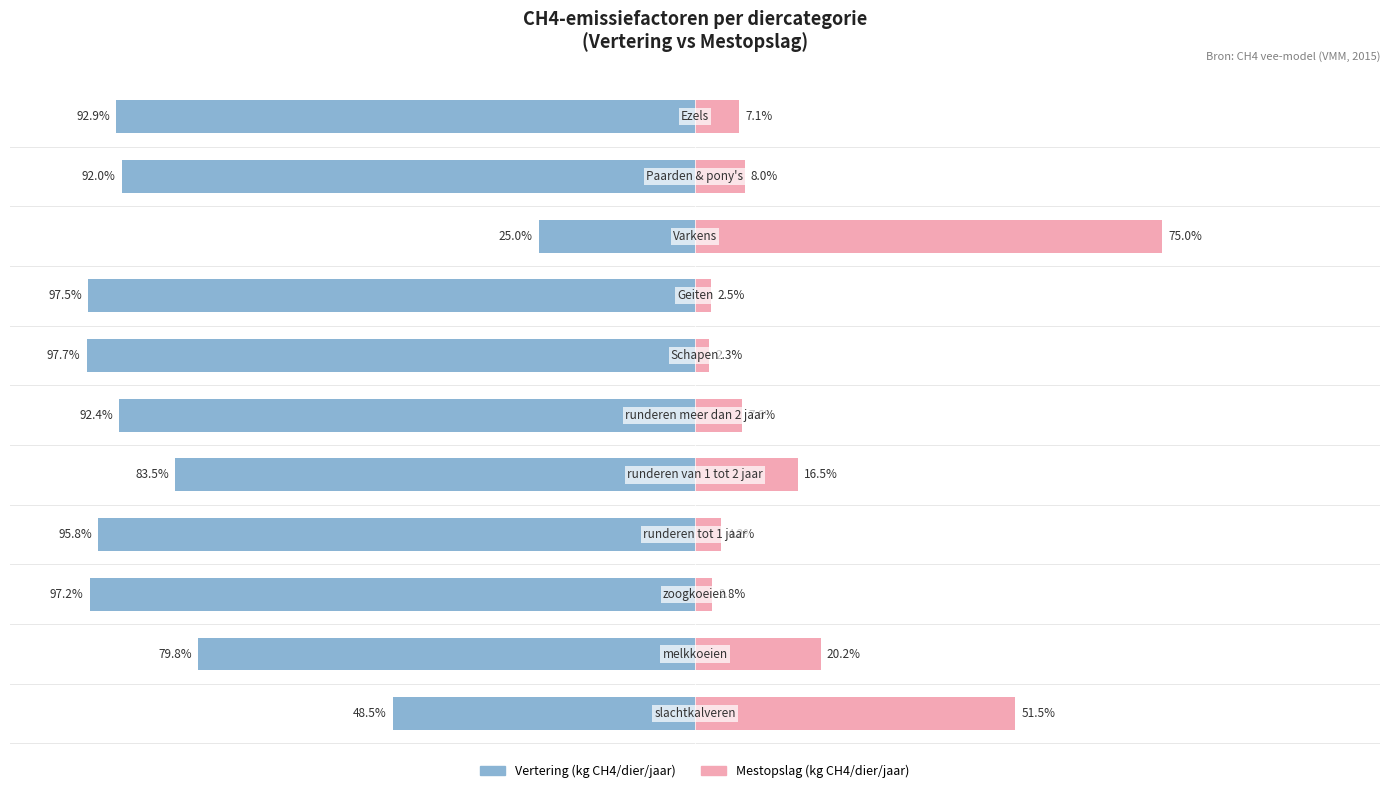

What value does the Mestopslag (kg CH4/dier/jaar) series have at 1?

20.2